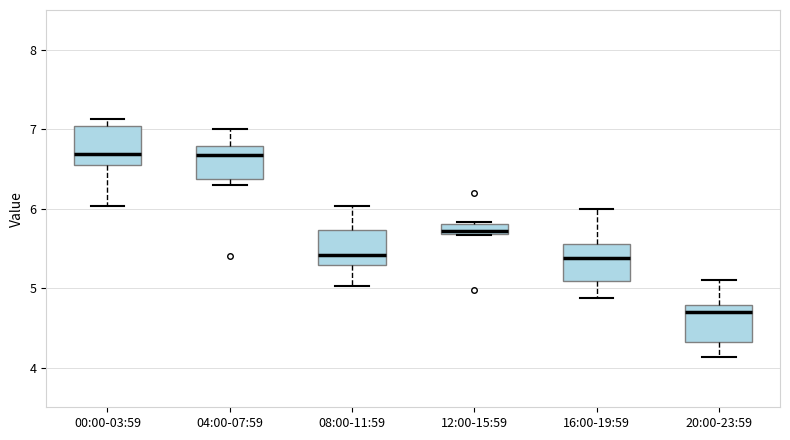

Where is the upper edge of the box for 04:00-07:59 on the y-axis? The values are not printed on the chart, so give them approximately, as read against the axis.

6.8